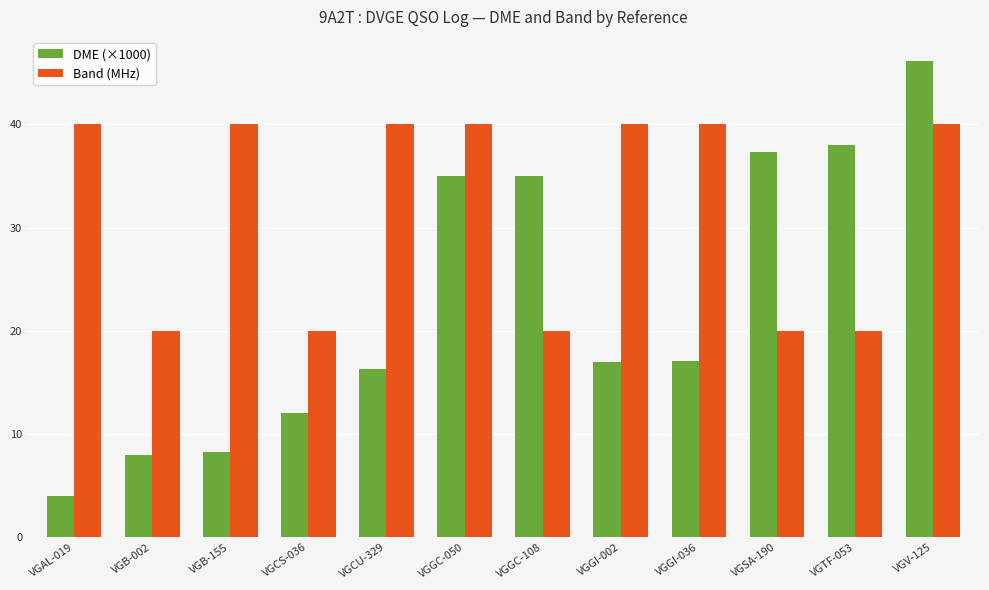

Count the number of categories in the chart.

12